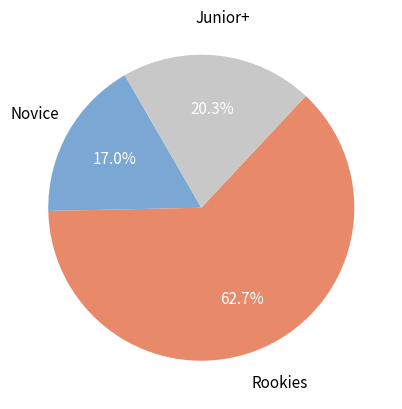

Is there a majority slice in this chart?

Yes